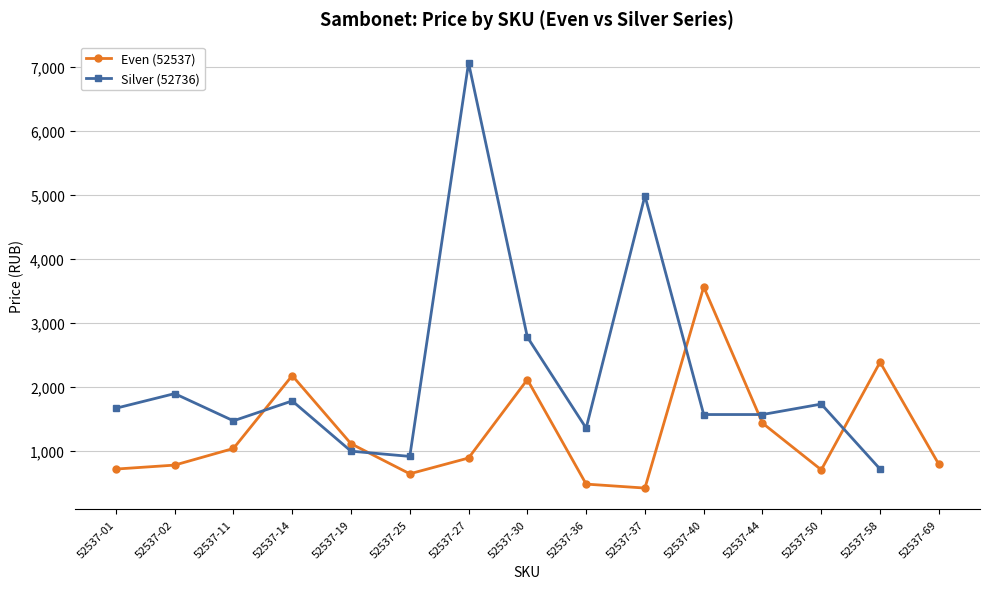

Between 52537-50 and 52537-27, which is larger?

52537-27